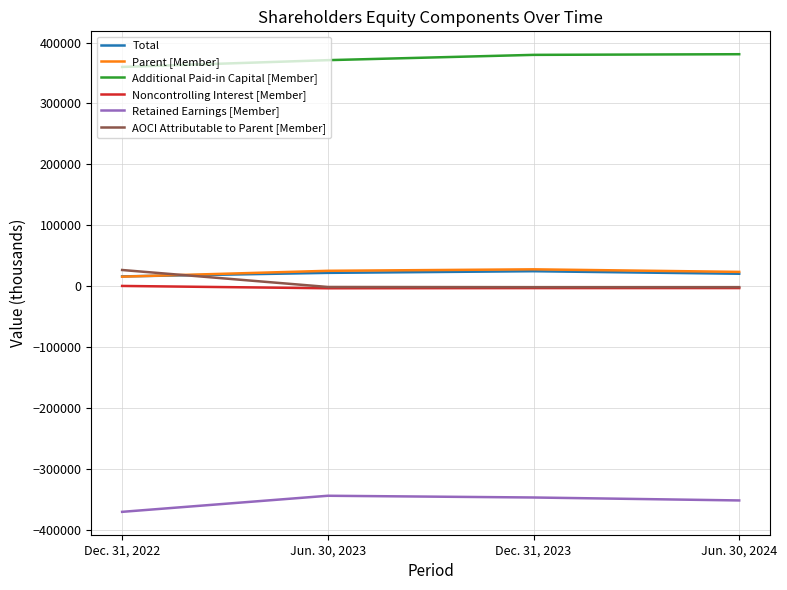

What are all the series names shown in the legend?

Total, Parent [Member], Additional Paid-in Capital [Member], Noncontrolling Interest [Member], Retained Earnings [Member], AOCI Attributable to Parent [Member]